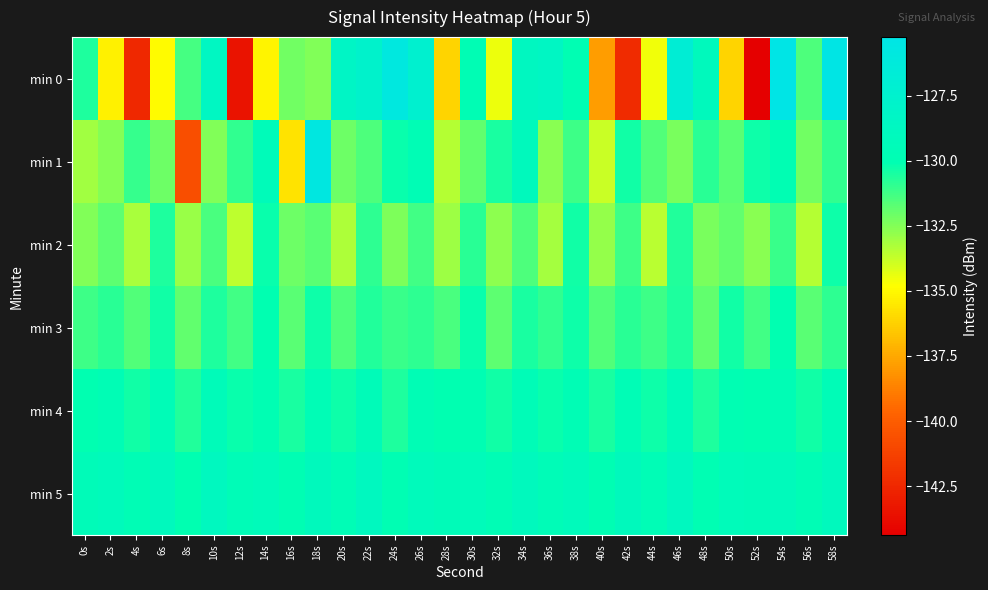

What is the spread (max minus min) of values at 36s?

4.6